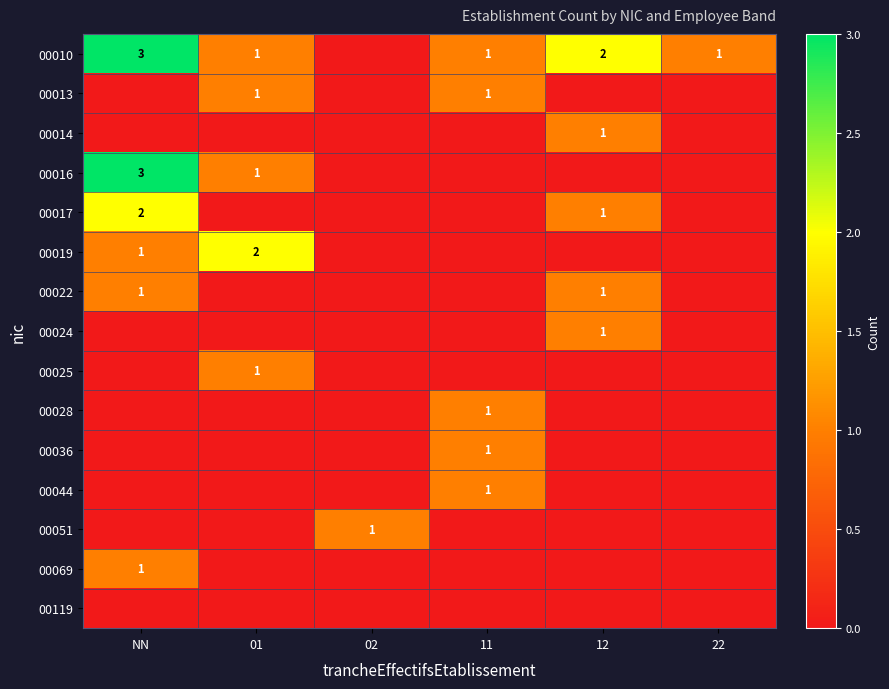

What is the total value across all series at 11?

5